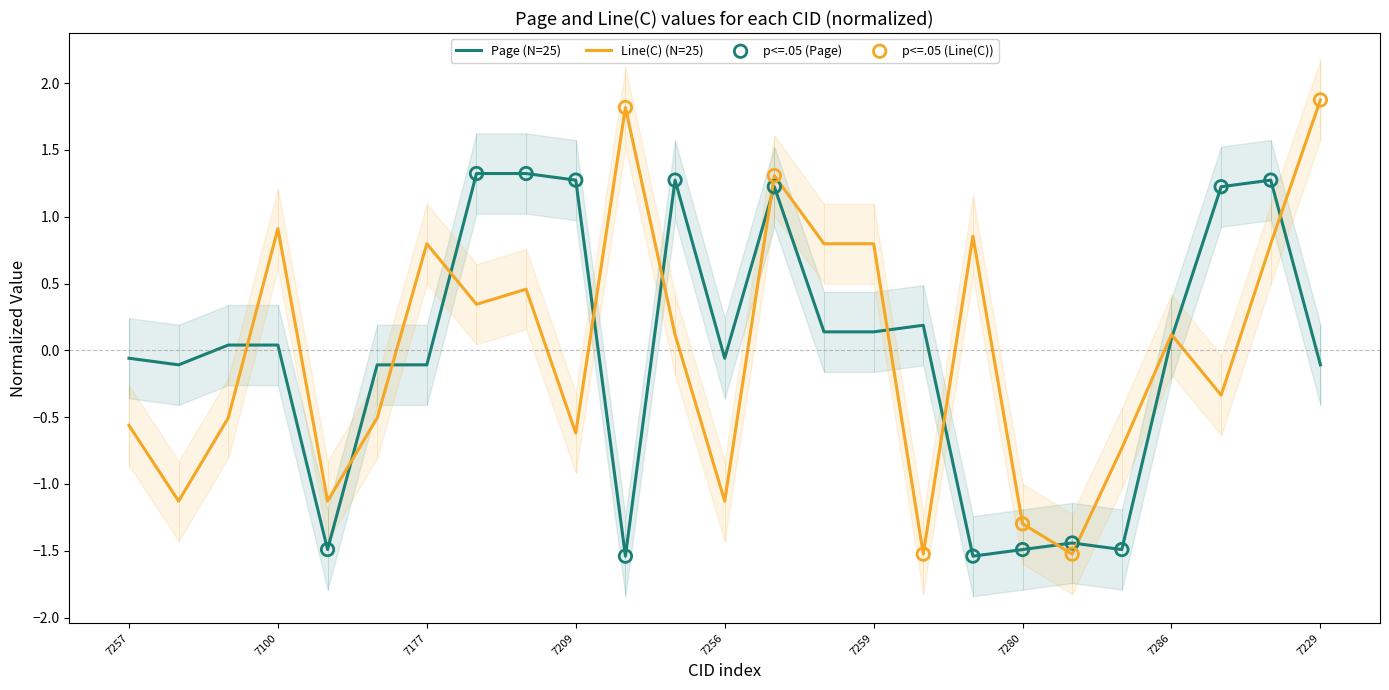

Which series contains the highest Y value?

Line(C)